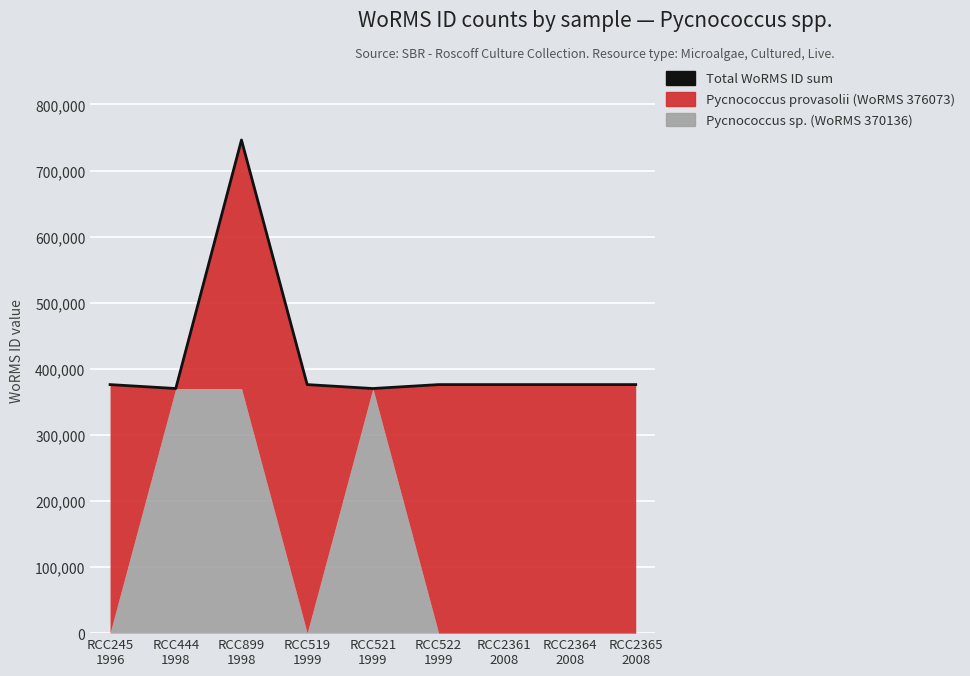

What is the sum of the values at RCC521
1999 and RCC2365
2008?

746209